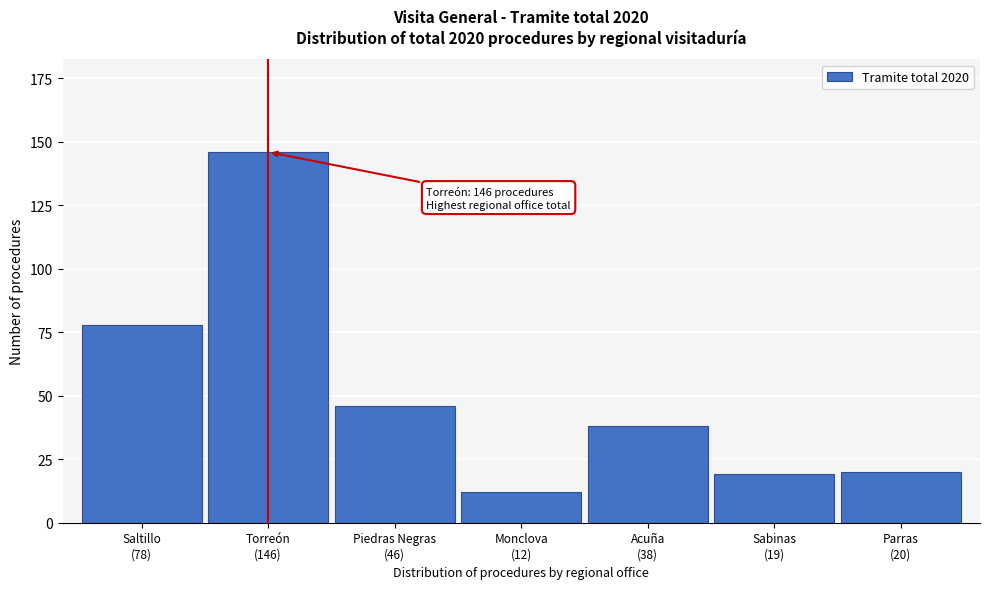

Reading left to right, what are all the values shown in this chart?

78	146	46	12	38	19	20